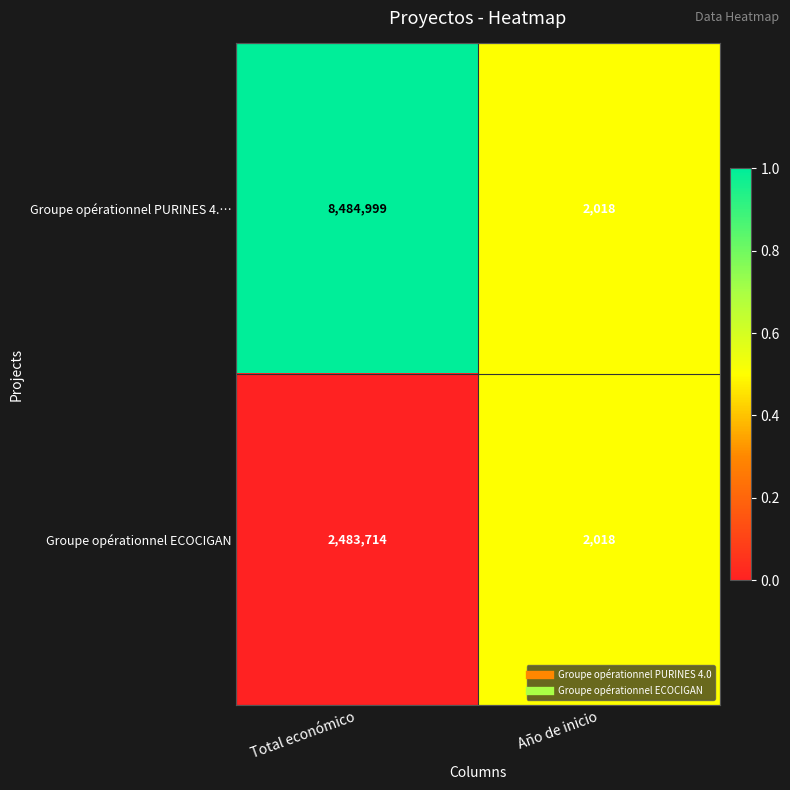

At which category is the sum across all series the highest?

Total económico